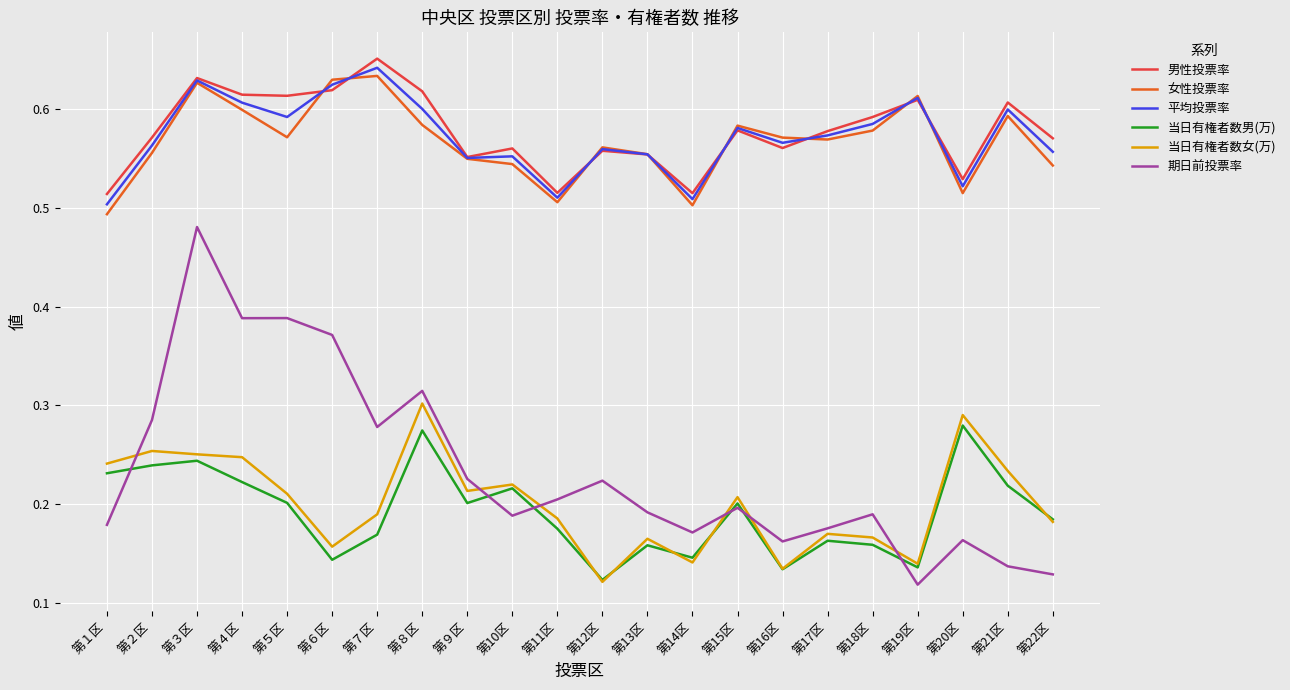

Where is 女性投票率 nearest to the value 0?

第１区